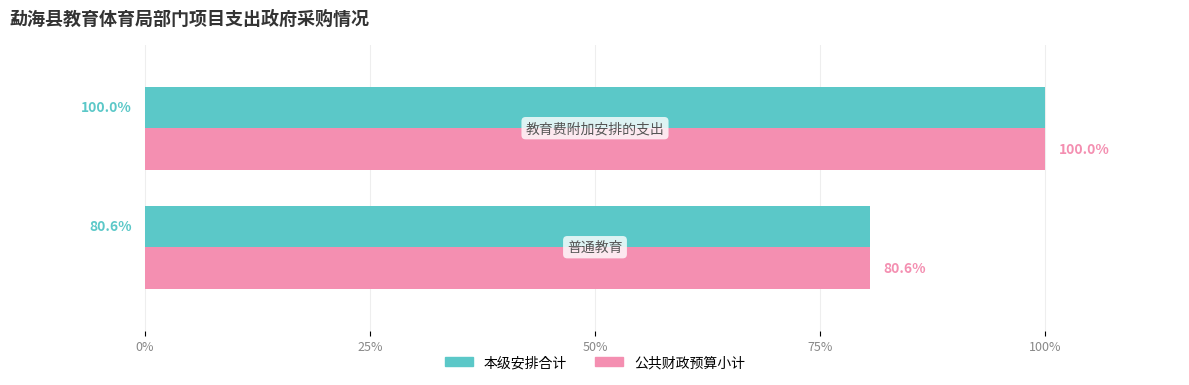

What is the minimum value shown in the chart?

80.6